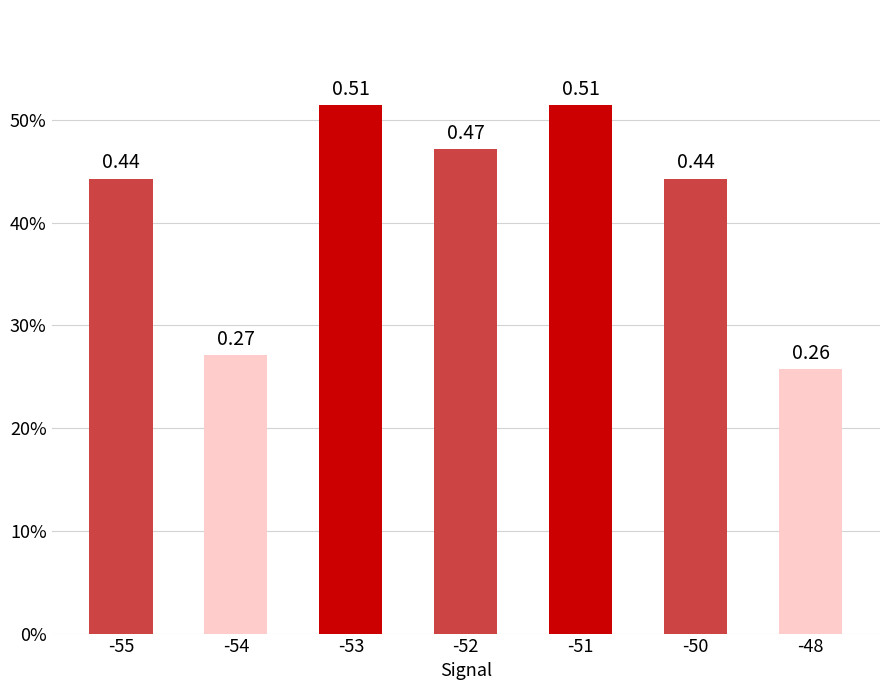

What is the difference between the maximum and minimum values?

0.3